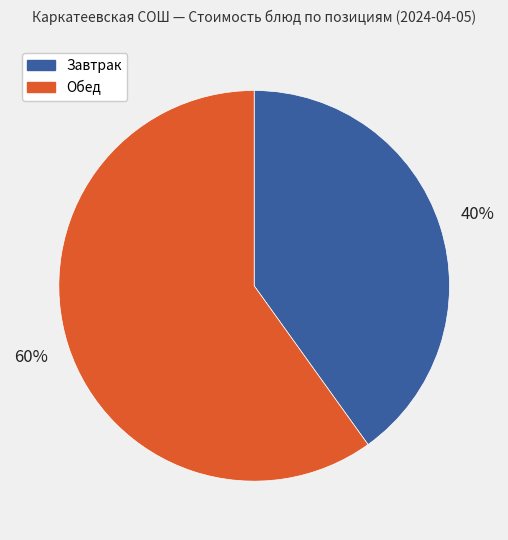

To the nearest percent, what is the average slice percentage?

50%